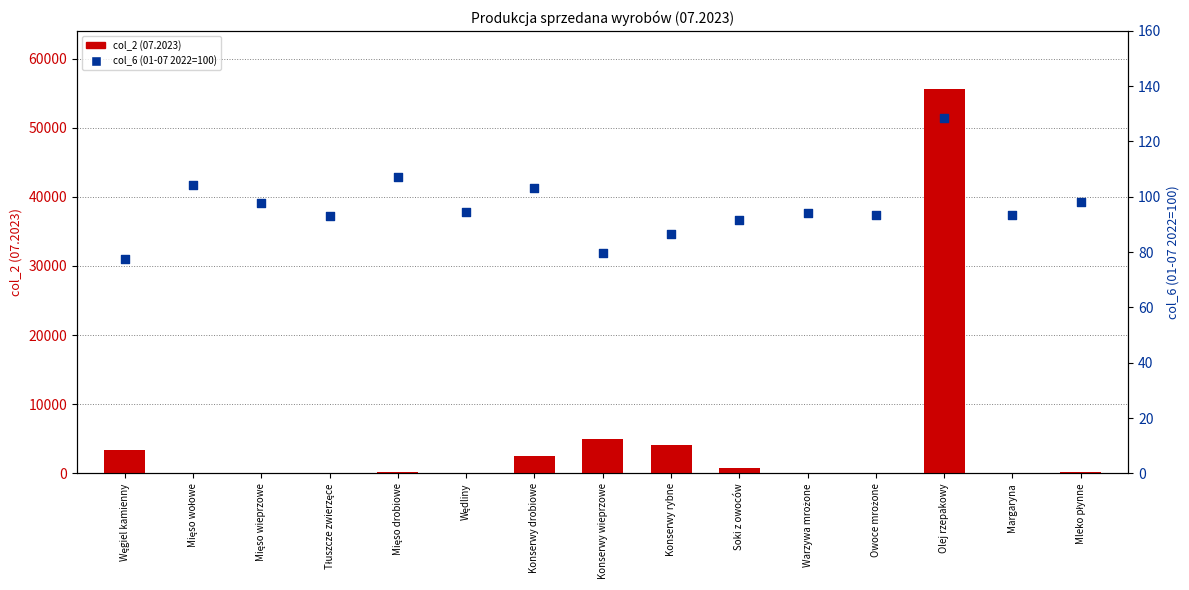

At how many categories does at least one series exceed 28004?

1